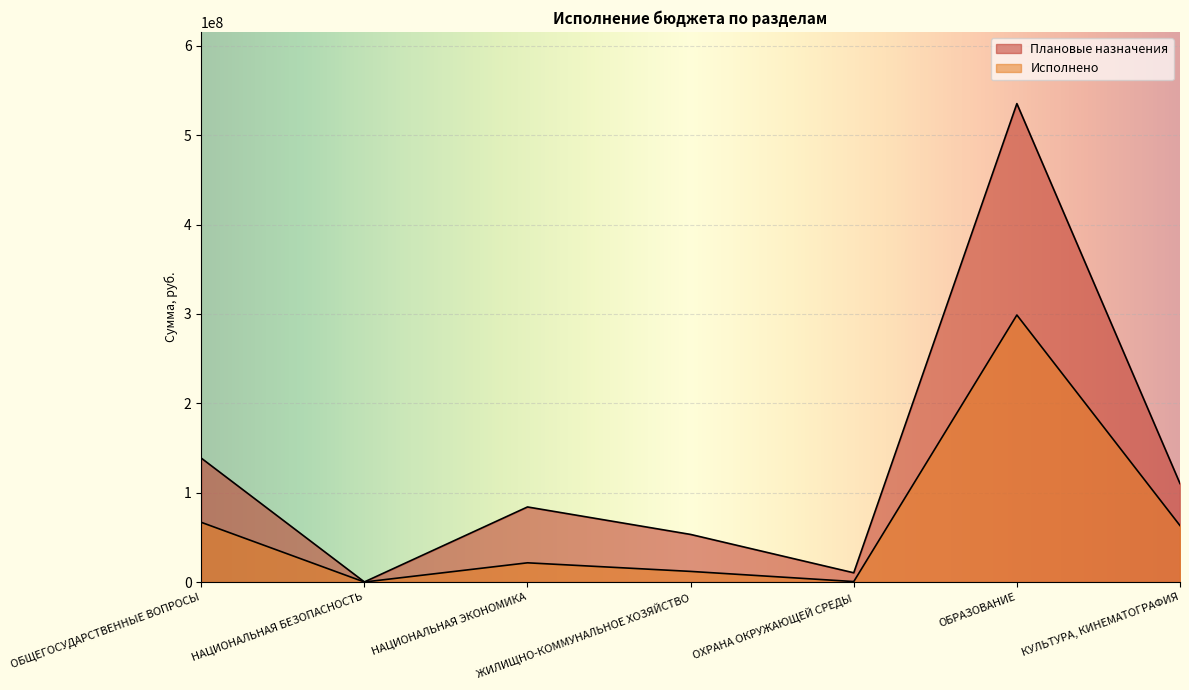

What is the difference between the Плановые назначения values at ОБРАЗОВАНИЕ and НАЦИОНАЛЬНАЯ БЕЗОПАСНОСТЬ?

535341451.6